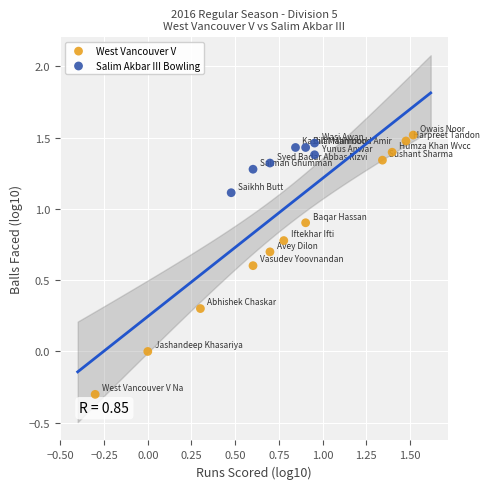

Which series has the widest spread of Y values?

West Vancouver V